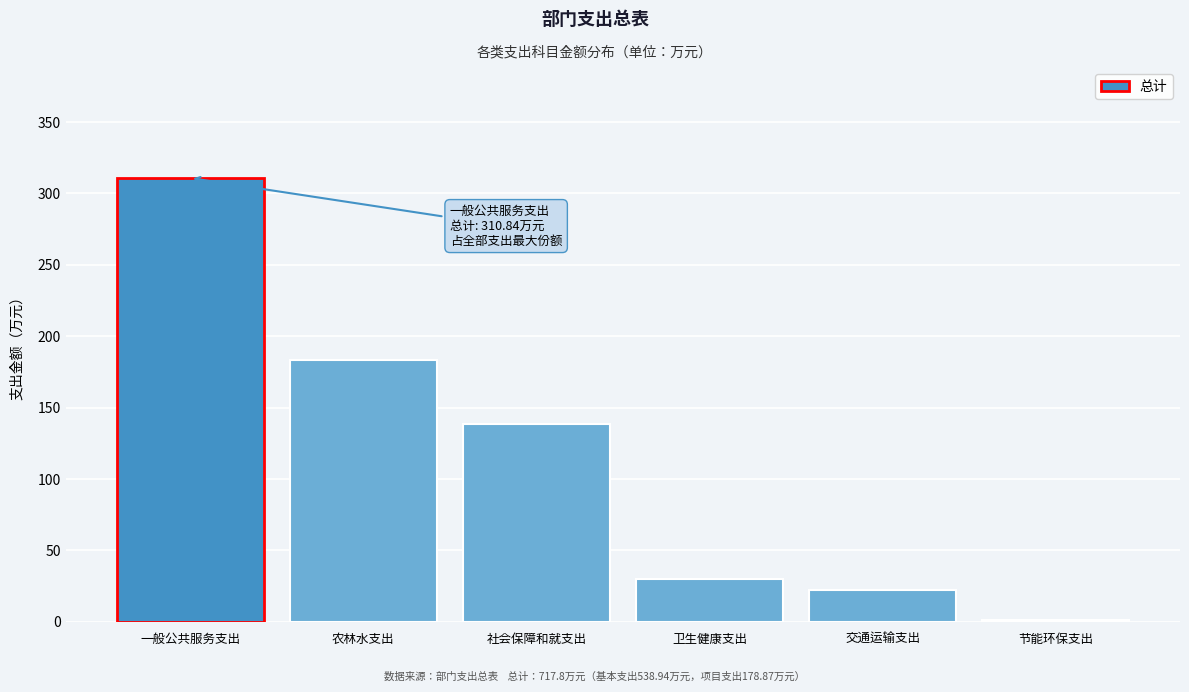

Reading left to right, transcribe all the data shown in this chart.

310.8	183.3	138.6	29.9	22.5	1.3